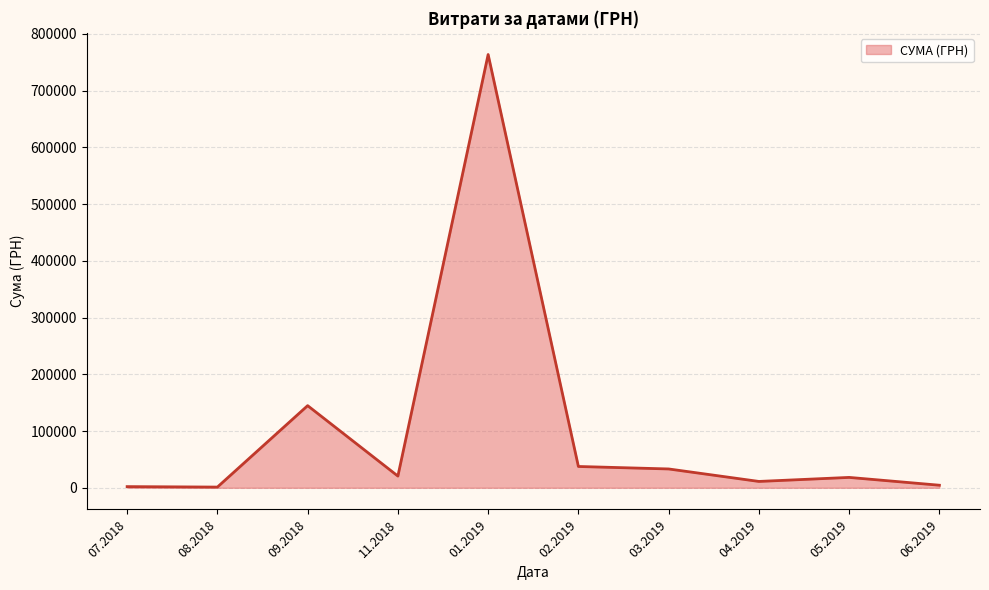

How many categories are shown in the chart?

10